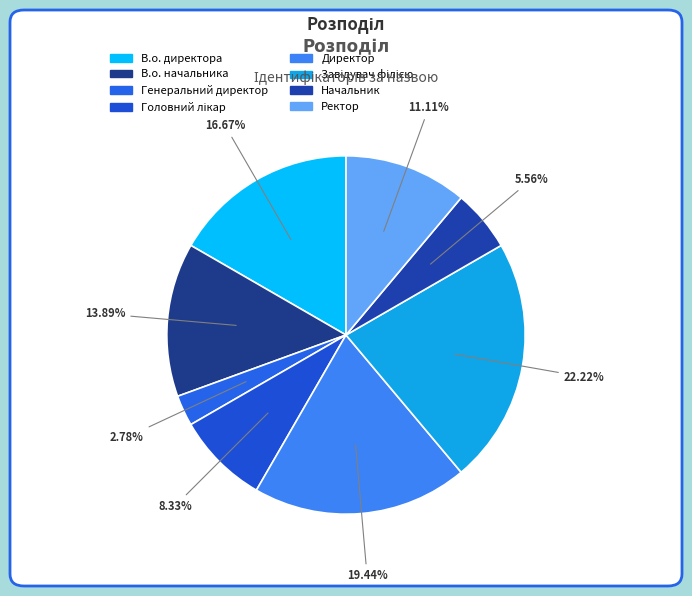

Is Ректор the majority of the pie?

No